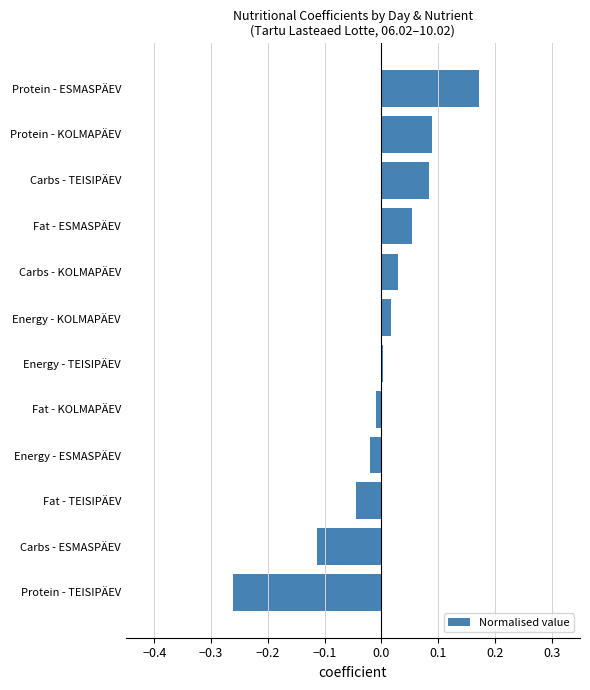

At which category does the chart reach its peak across all series?

Protein - ESMASPÄEV